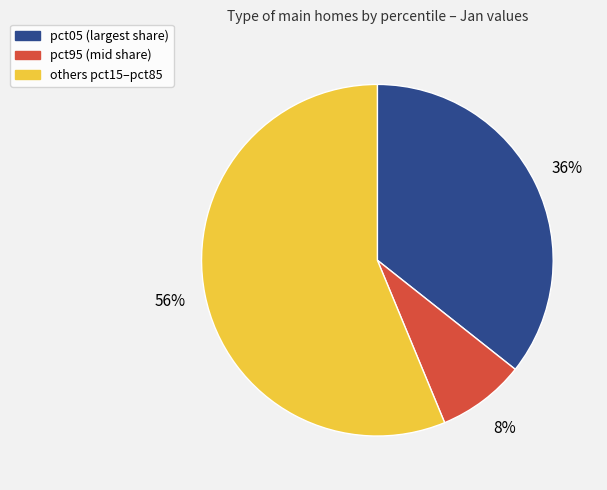

To the nearest percent, what is the average slice percentage?

33%